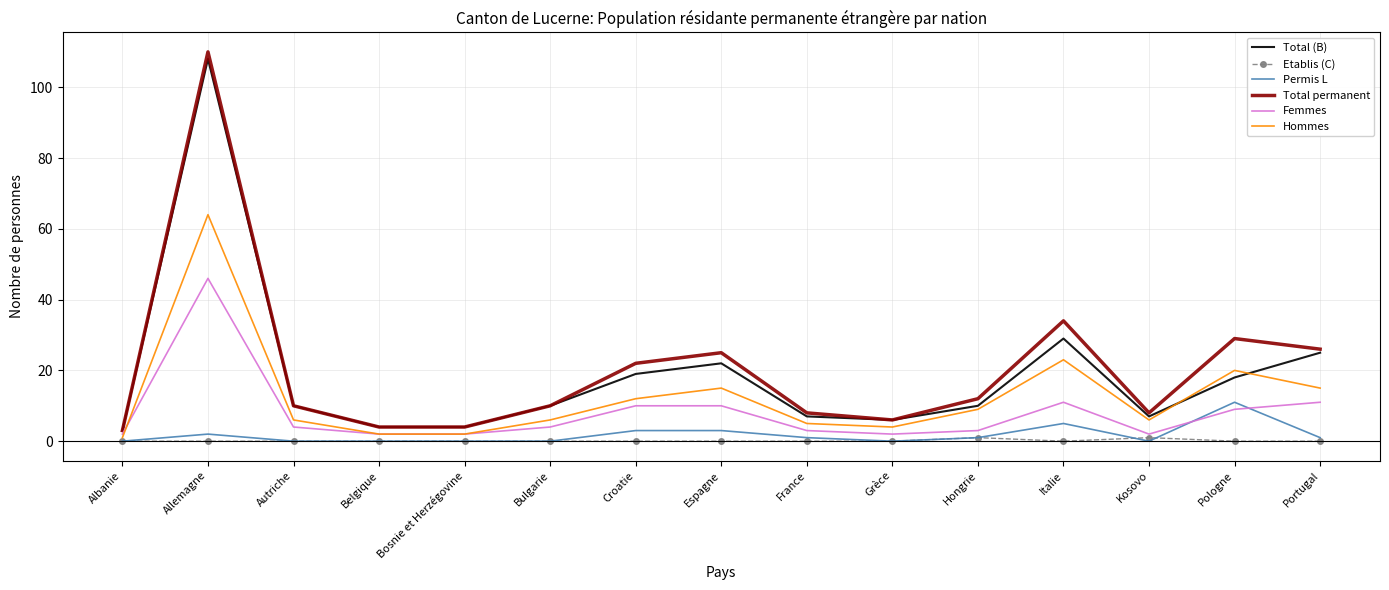

True or false: Permis L has a value of 7 at Albanie.

False